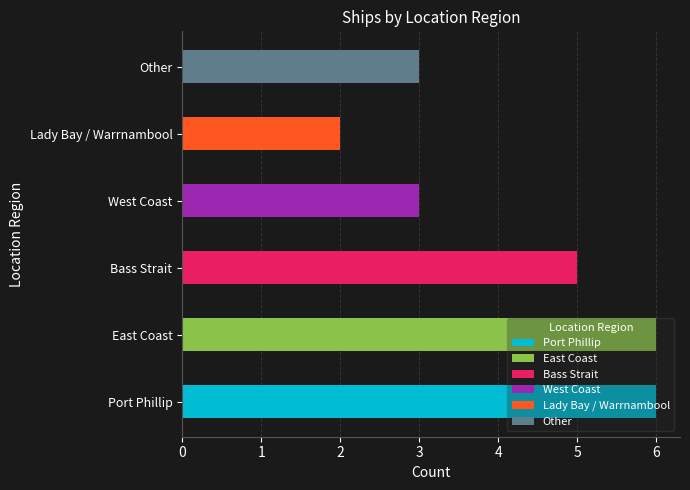

List the labels in order of value, smallest first.

Lady Bay / Warrnambool, West Coast, Other, Bass Strait, Port Phillip, East Coast